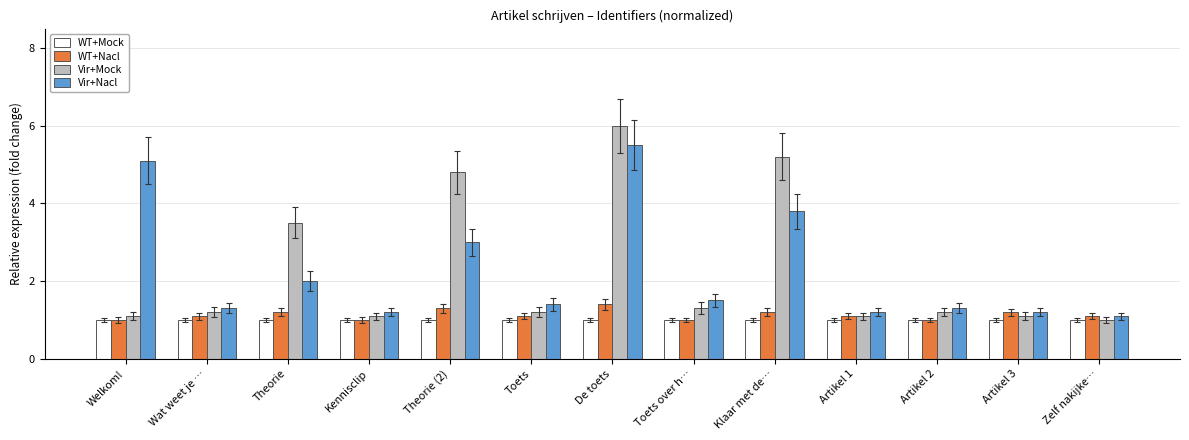

What is the label of the 7th bar from the right?

De toets